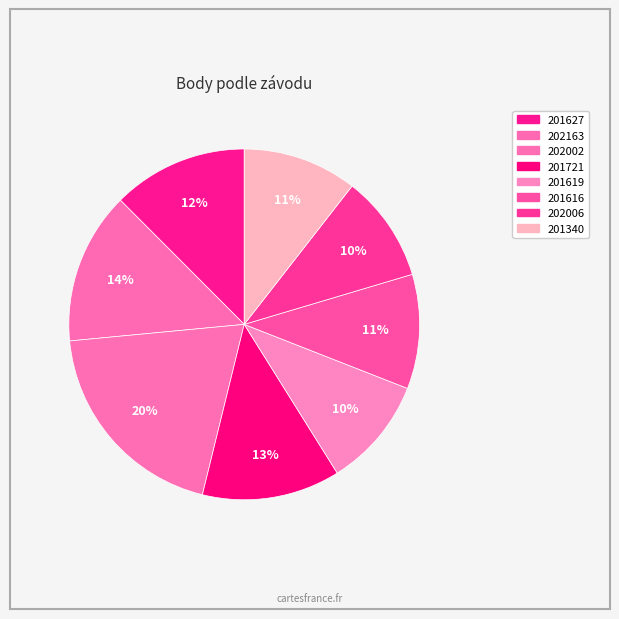

What is the change in value from 202163 to 201616?

-601